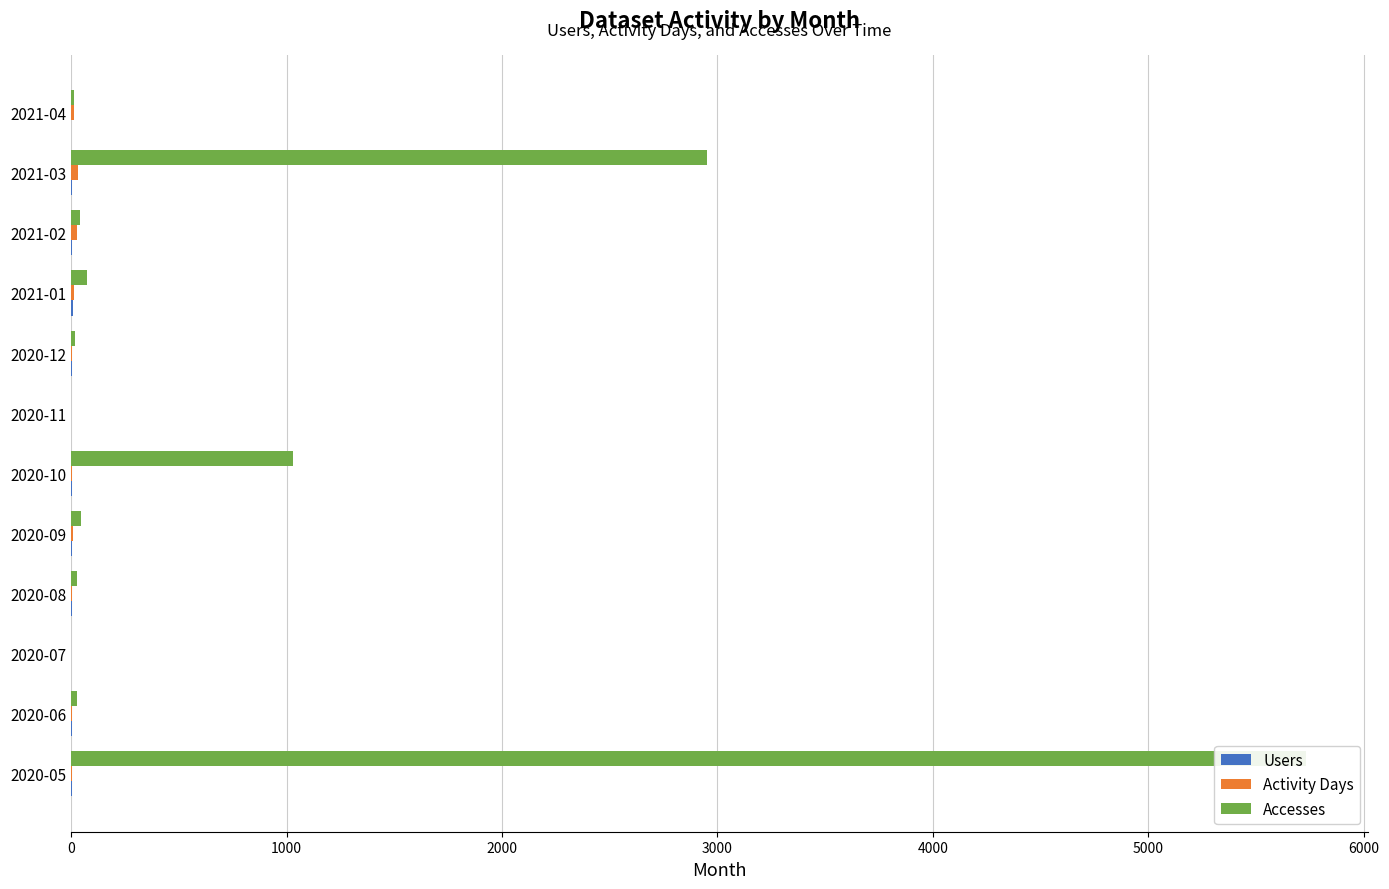

How many data points in Activity Days are above 5?

5